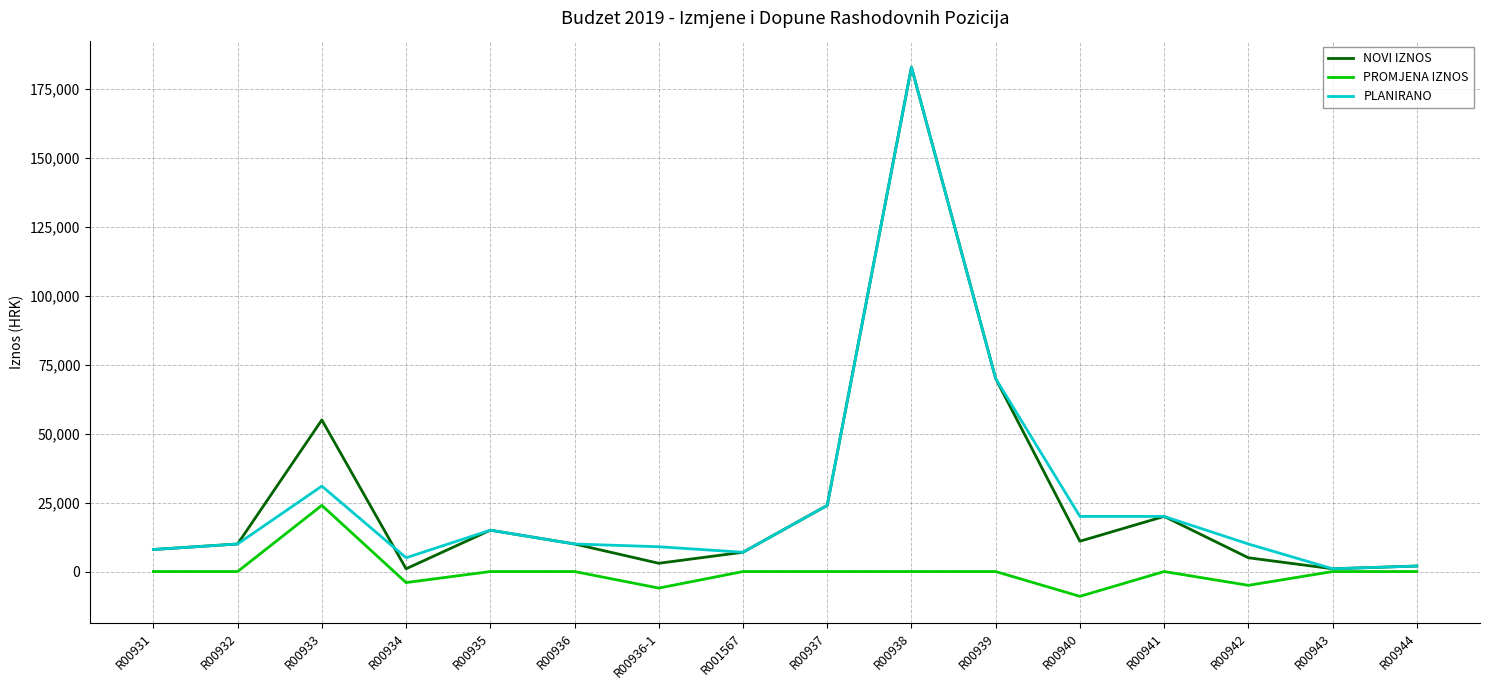

Is it true that NOVI IZNOS equals 70000 at R00939?

True